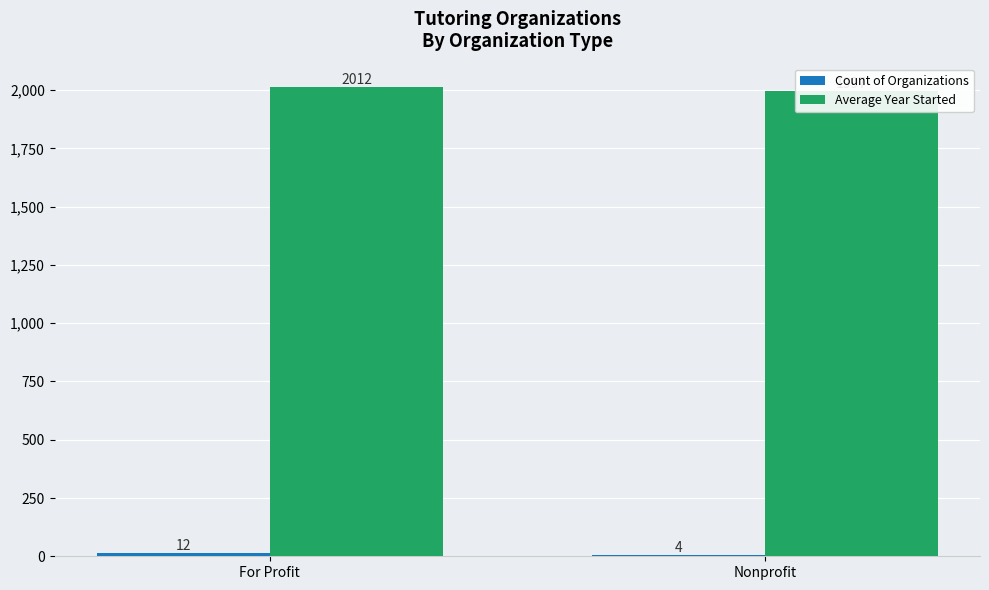

What is the label of the 2nd bar from the right?

For Profit